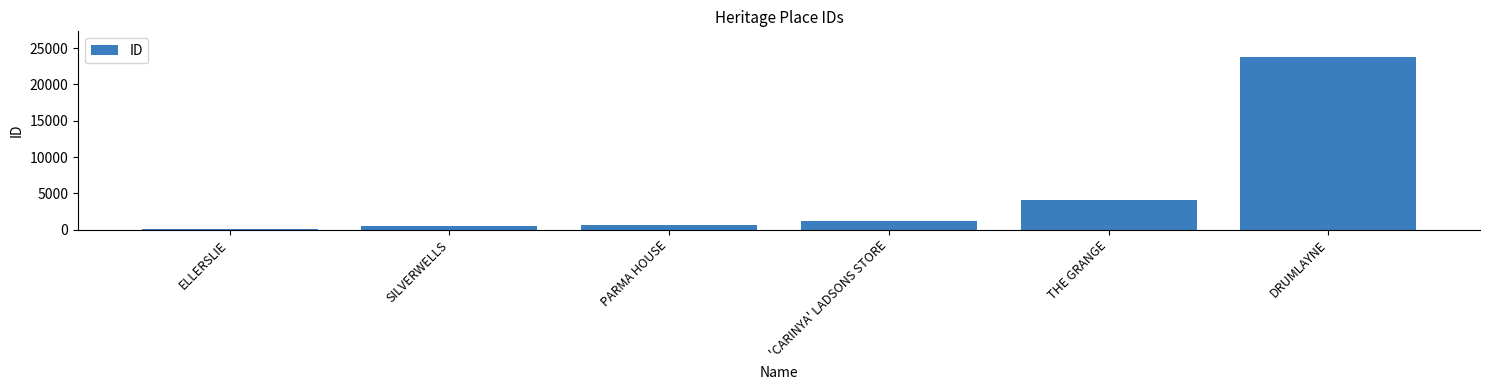

Does the chart contain stacked bars?

No